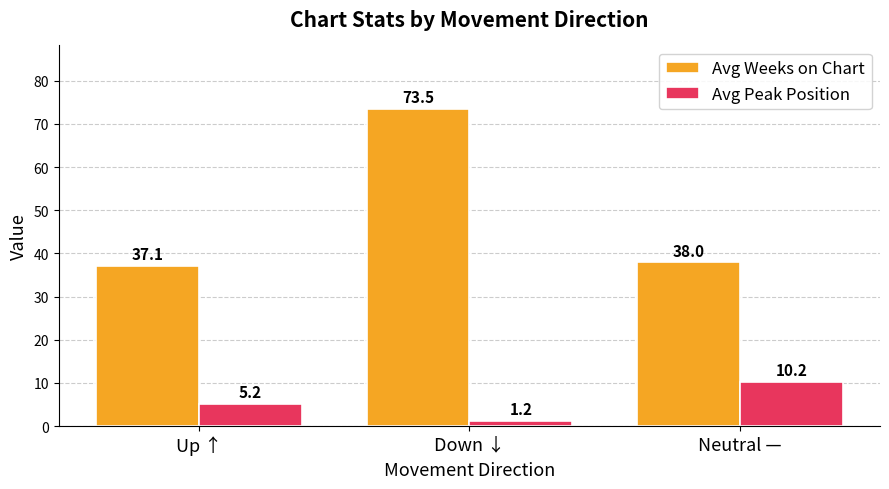

What position from the left is Down ↓?

2